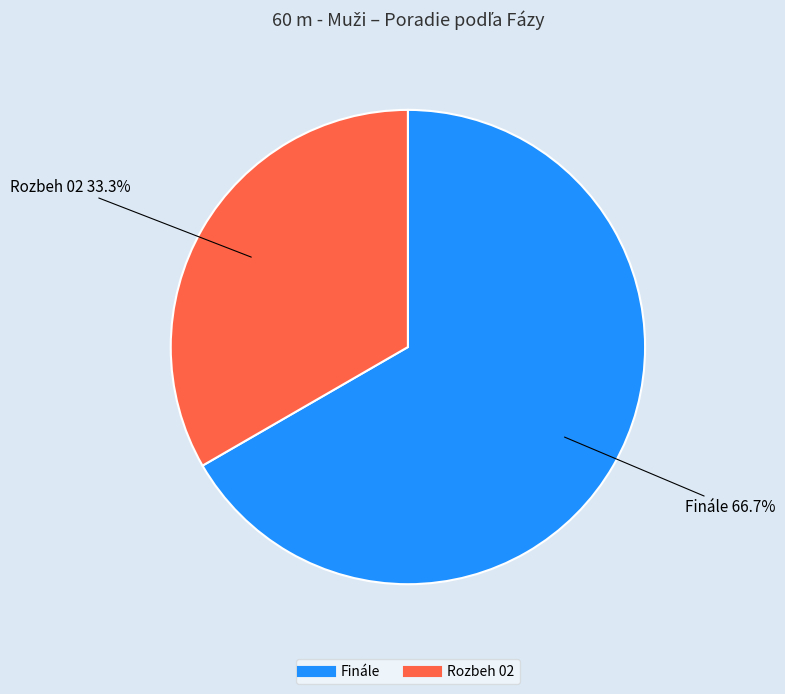

Is there any slice that represents more than half of the pie?

Yes